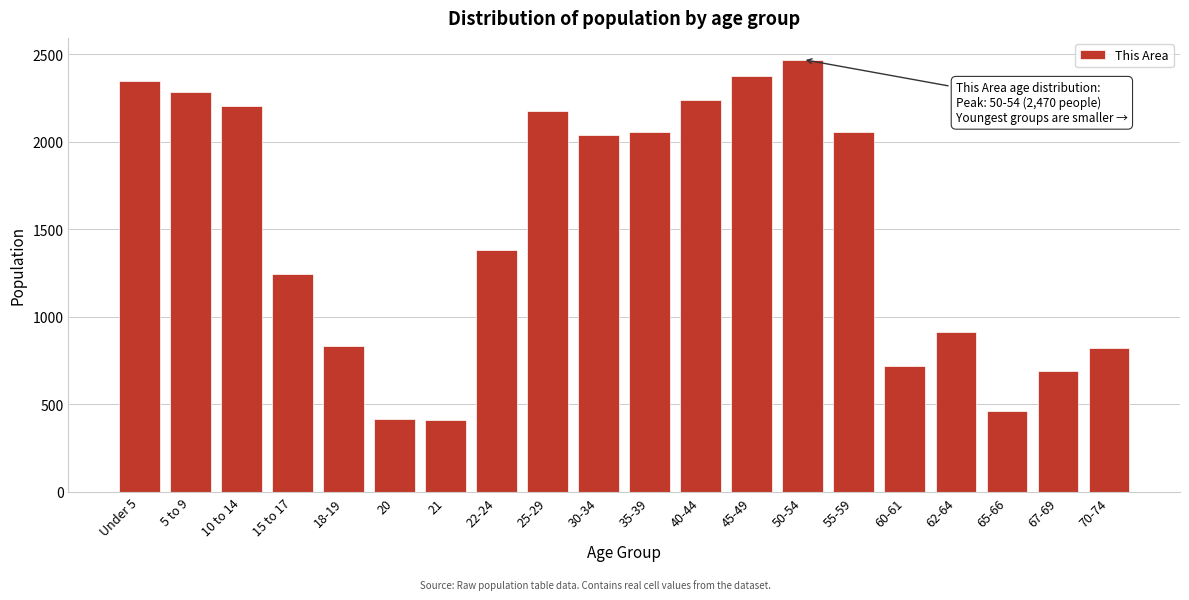

What is the label of the 9th bar from the left?

25-29